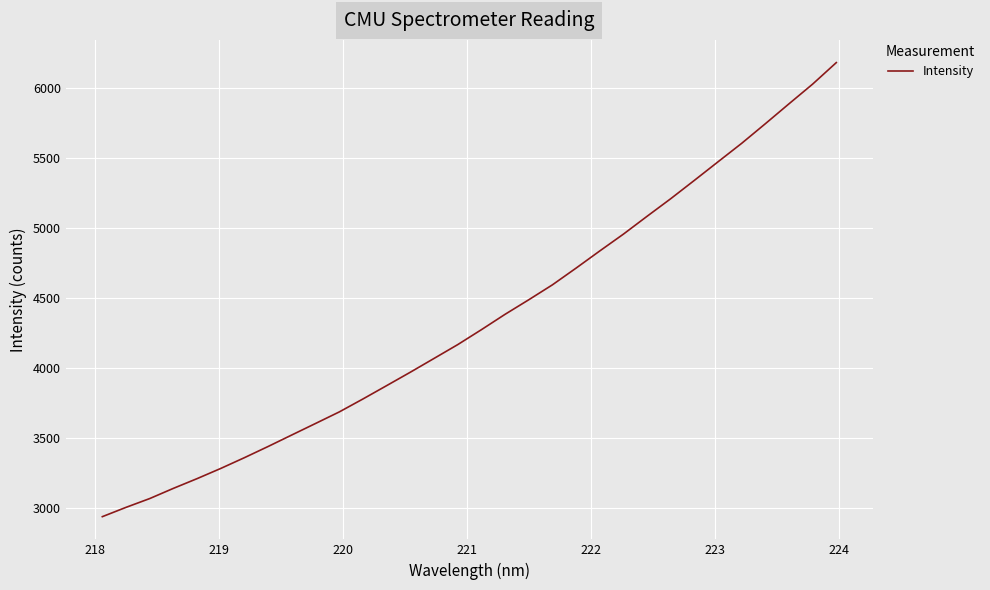

What is the greatest value displayed?

6183.0